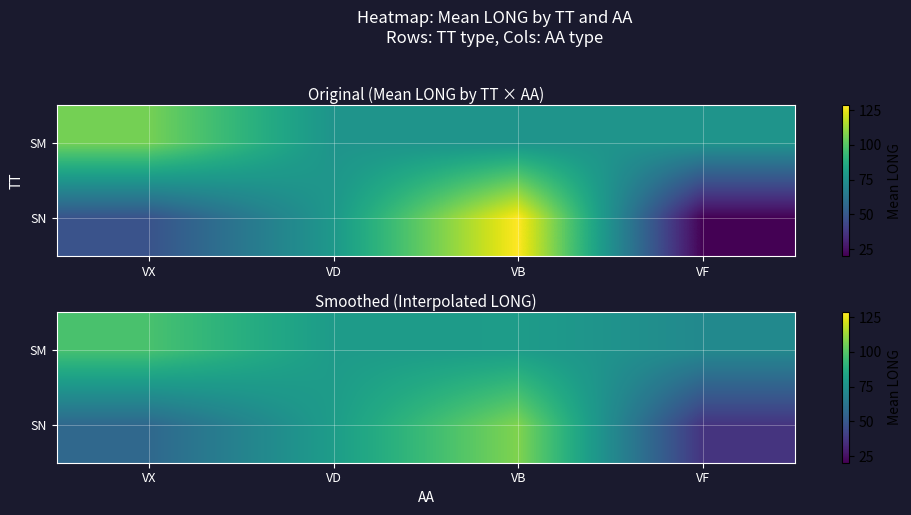

The value of SM at VB is 31.0. True or false?

False